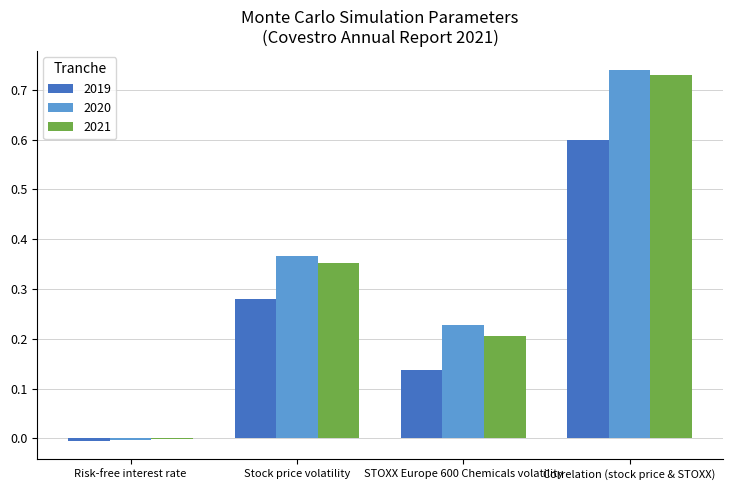

What is the sum of the 2021 values at STOXX Europe 600 Chemicals volatility and Stock price volatility?

0.6